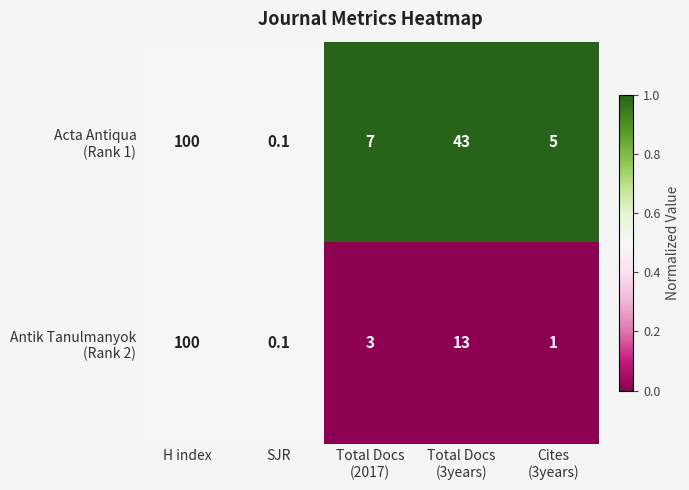

Which category has the highest value across all series?

H index